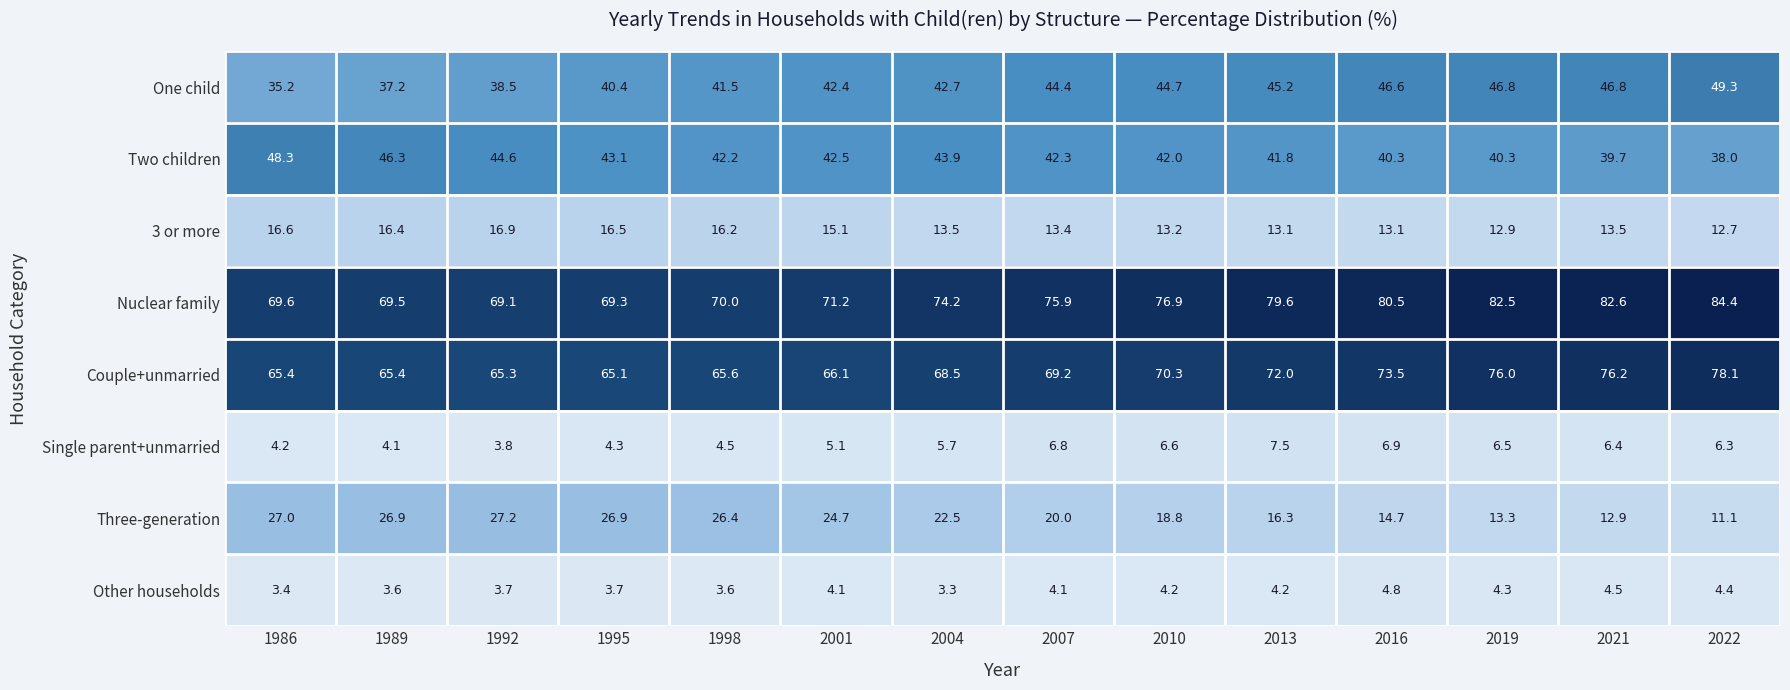

At which label does Couple+unmarried reach its minimum?

1995